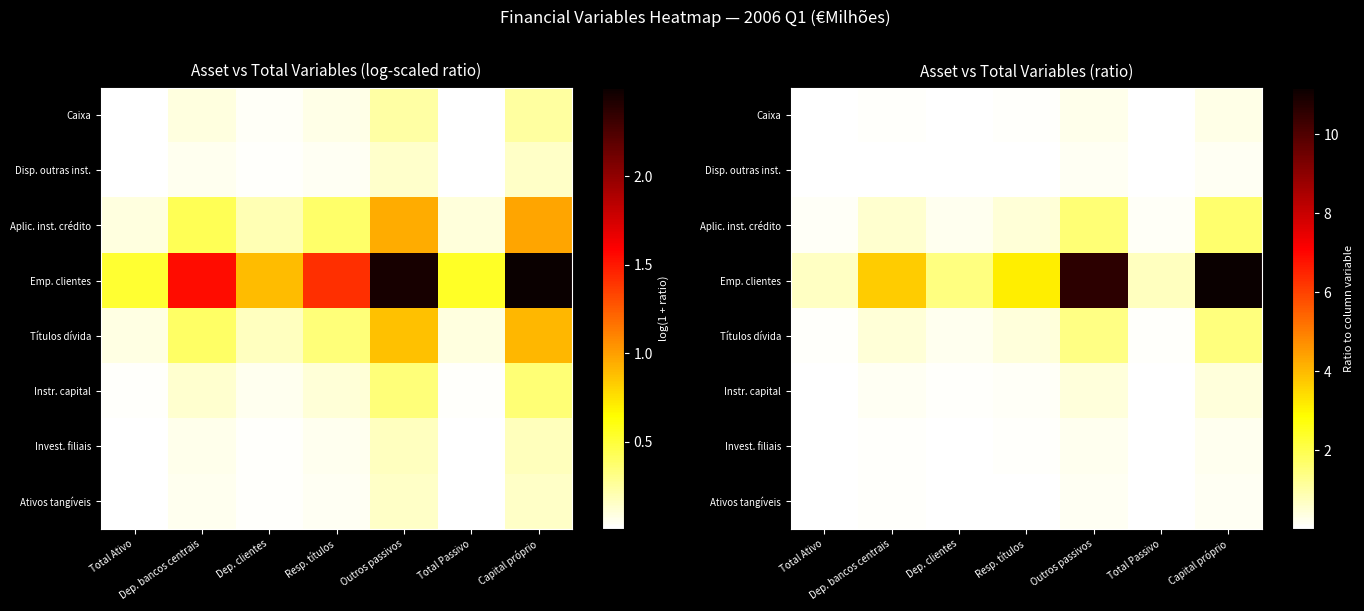

What is the spread (max minus min) of values at Resp. títulos?

3.1